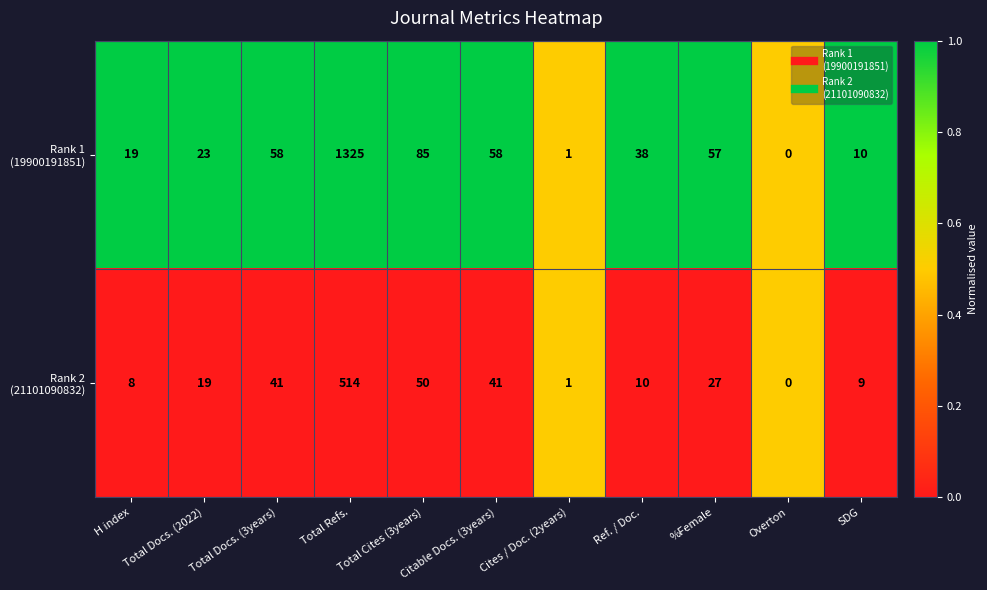

What is the difference between the highest and lowest values at H index?

11